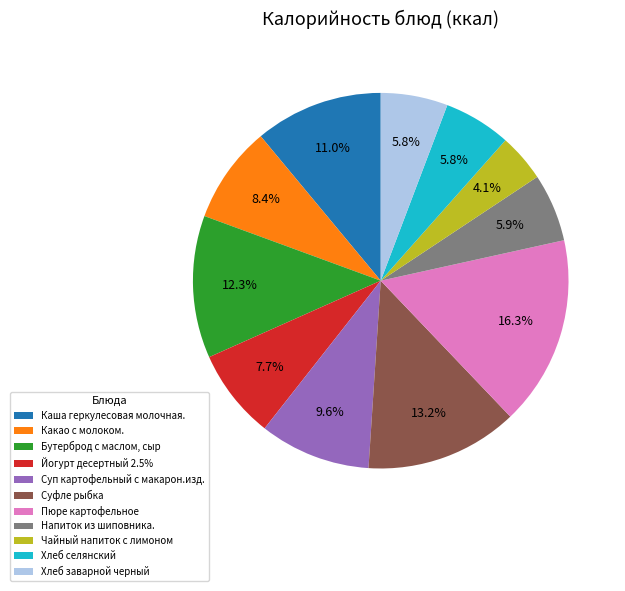

To the nearest percent, what portion does Какао с молоком. represent?

8%